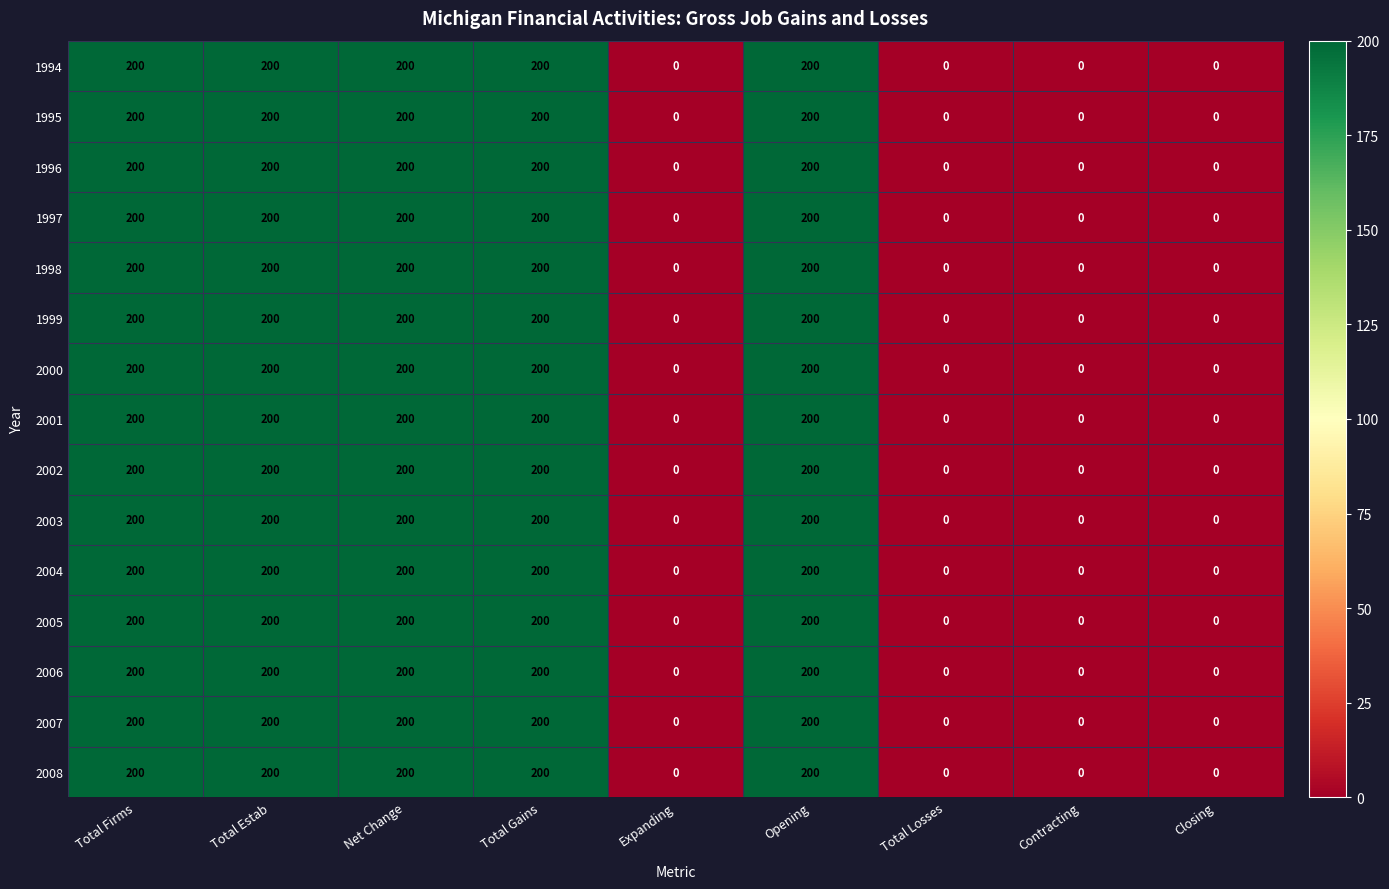

True or false: 2007 has a value of -128 at Total Losses.

False